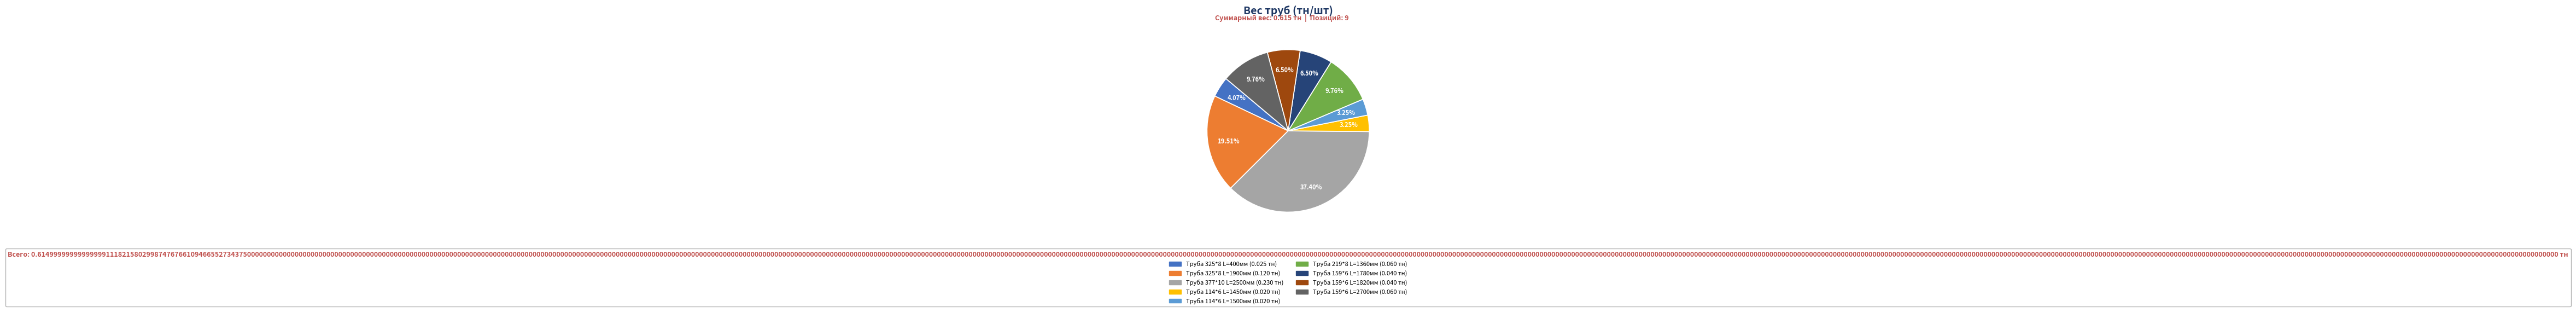

Does Труба 219*8 L=1360мм account for over 50% of the chart?

No